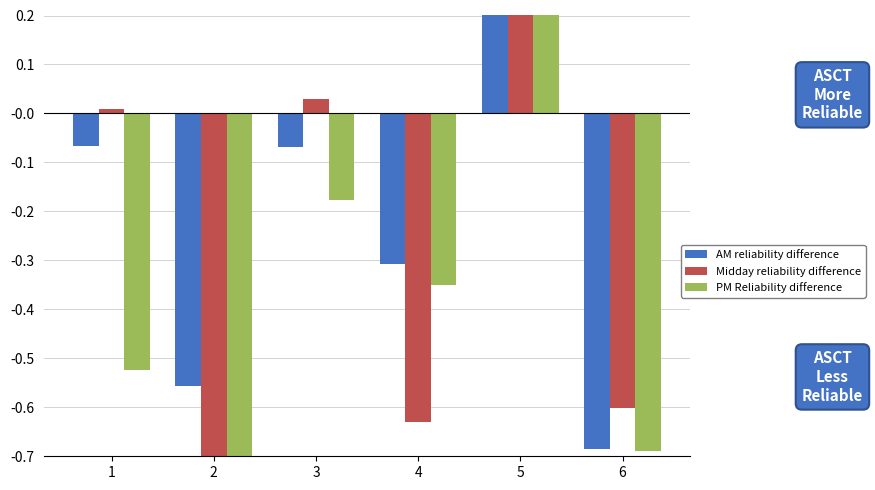

Reading left to right, list all the values displayed in this chart.

AM reliability difference: 1=-0.1	2=-0.6	3=-0.1	4=-0.3	5=1.2	6=-0.7
Midday reliability difference: 1=0.0	2=-0.8	3=0.0	4=-0.6	5=1.6	6=-0.6
PM Reliability difference: 1=-0.5	2=-0.7	3=-0.2	4=-0.4	5=1.5	6=-0.7